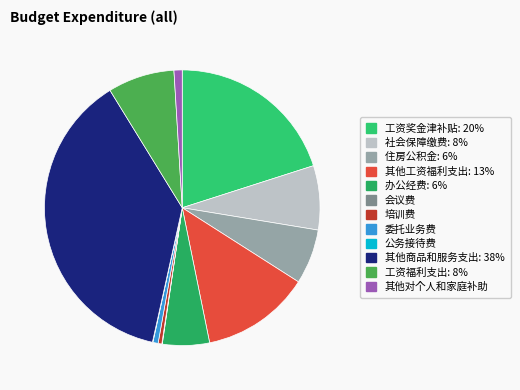

How many slices are in this pie chart?

12